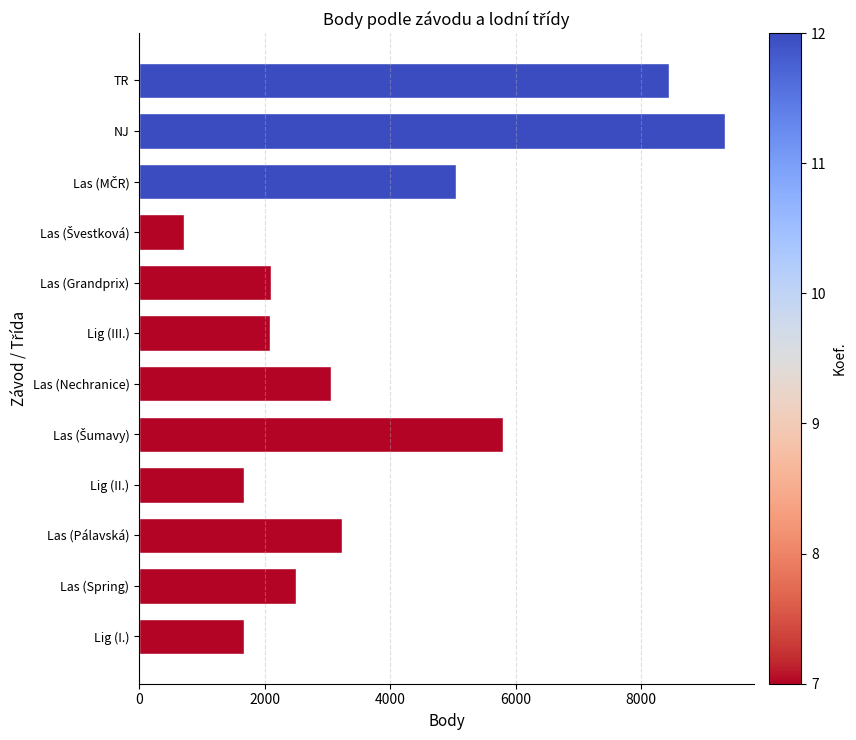

True or false: the data shows 1175 at Las (Grandprix).

False